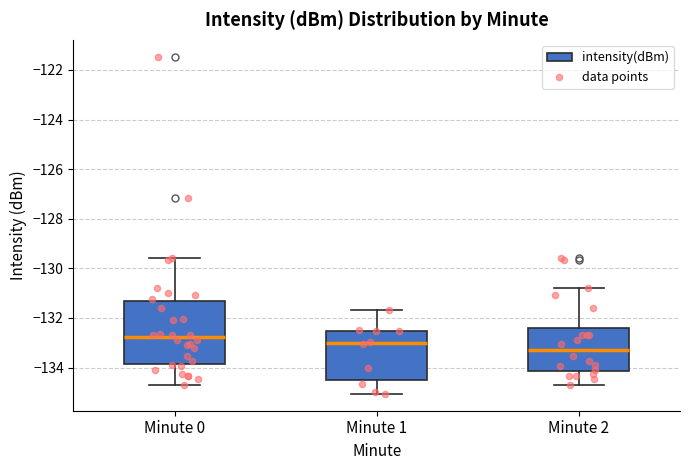

Reading left to right, transcribe this box plot: for each box, give where its median line is, the range the box spans, and where its two whiskers end, as read against the y-axis. The values are not printed on the chart, so give them approximately, as read against the axis.

Minute 0: median -132.8, box -133.8 to -131.4, whiskers -134.8 to -129.6
Minute 1: median -133.0, box -134.4 to -132.6, whiskers -135.0 to -131.6
Minute 2: median -133.2, box -134.2 to -132.4, whiskers -134.8 to -130.8